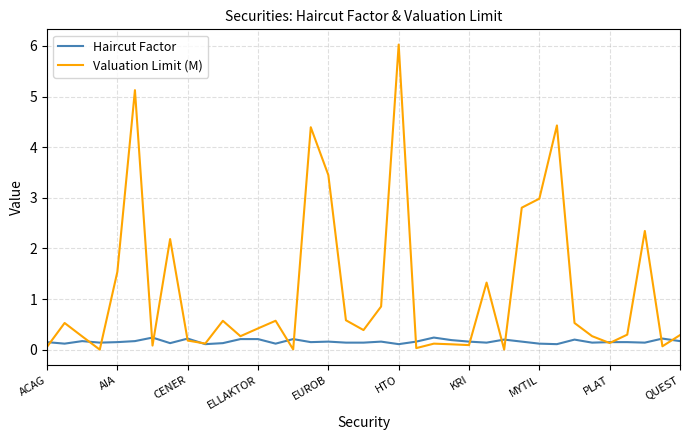

Which series has the widest spread of values?

Valuation Limit (M)